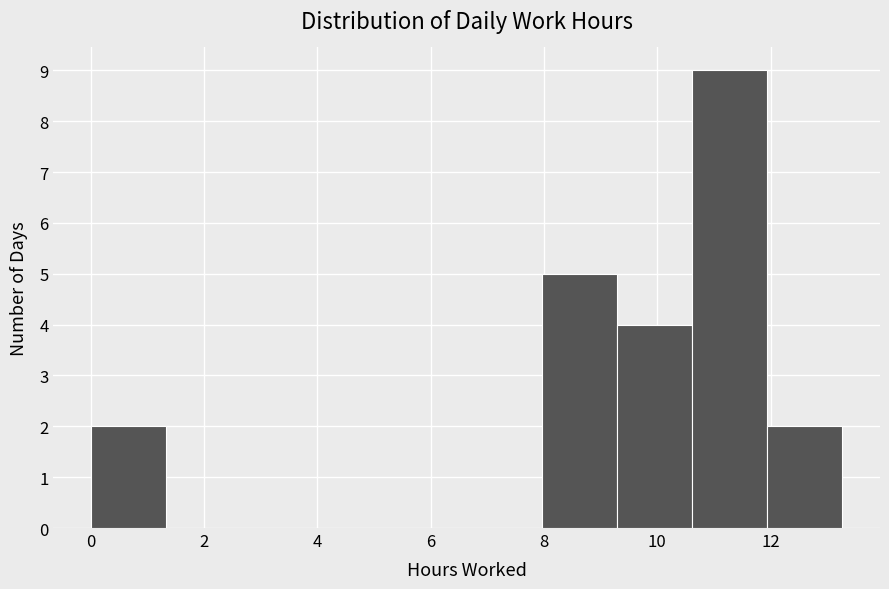

Over which range of the x-axis is the bar tallest?

10.6 to 12.0